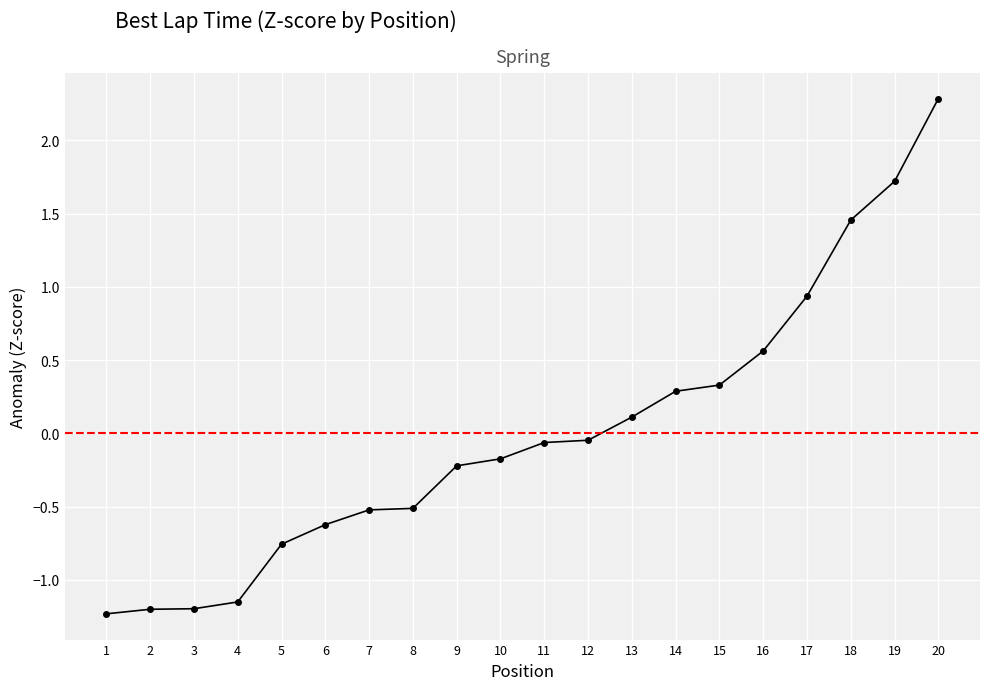

What is the difference between the values at 20 and 3?

3.5